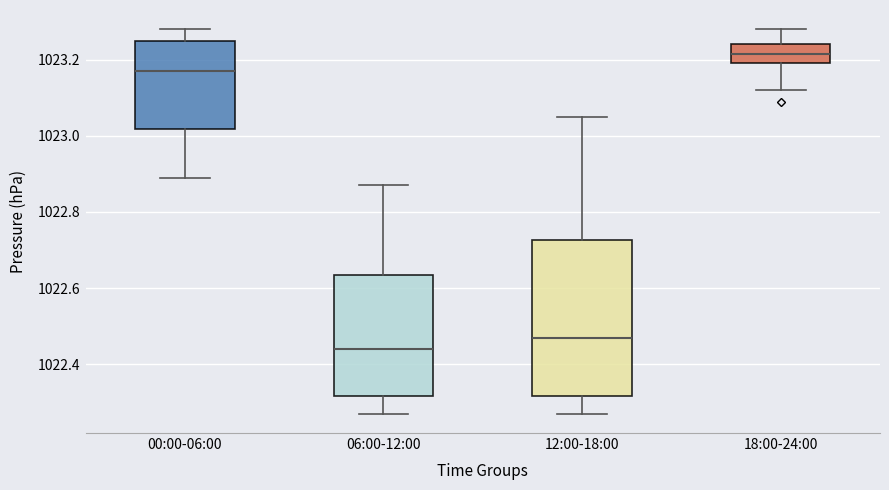

Comparing the boxes themselves (not the whiskers), which one is the tallest?

12:00-18:00